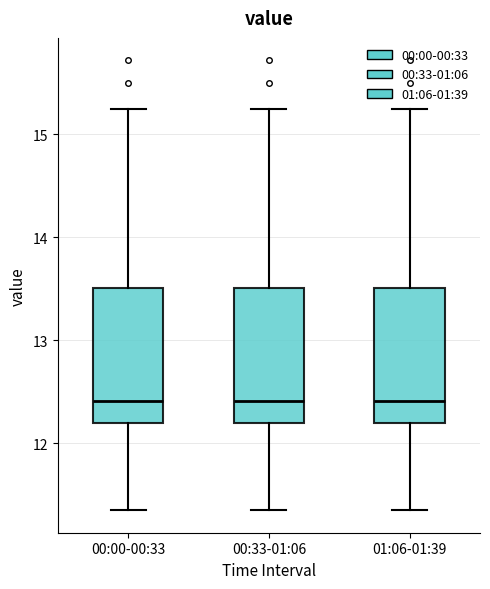

Where is the lower edge of the box for 01:06-01:39 on the y-axis? The values are not printed on the chart, so give them approximately, as read against the axis.

12.2